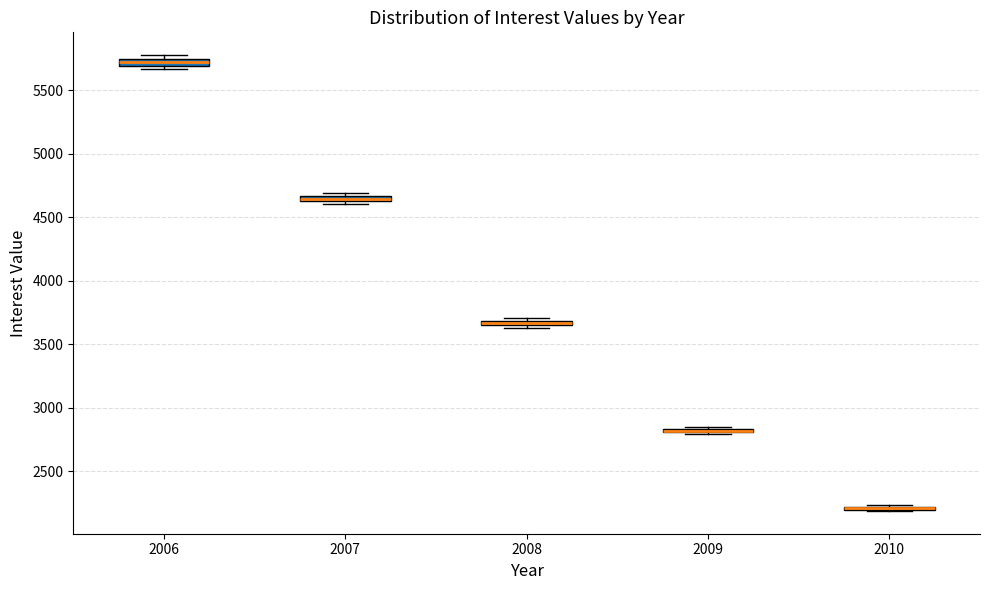

Where is the upper edge of the box at x = 2006 on the y-axis? The values are not printed on the chart, so give them approximately, as read against the axis.

5750